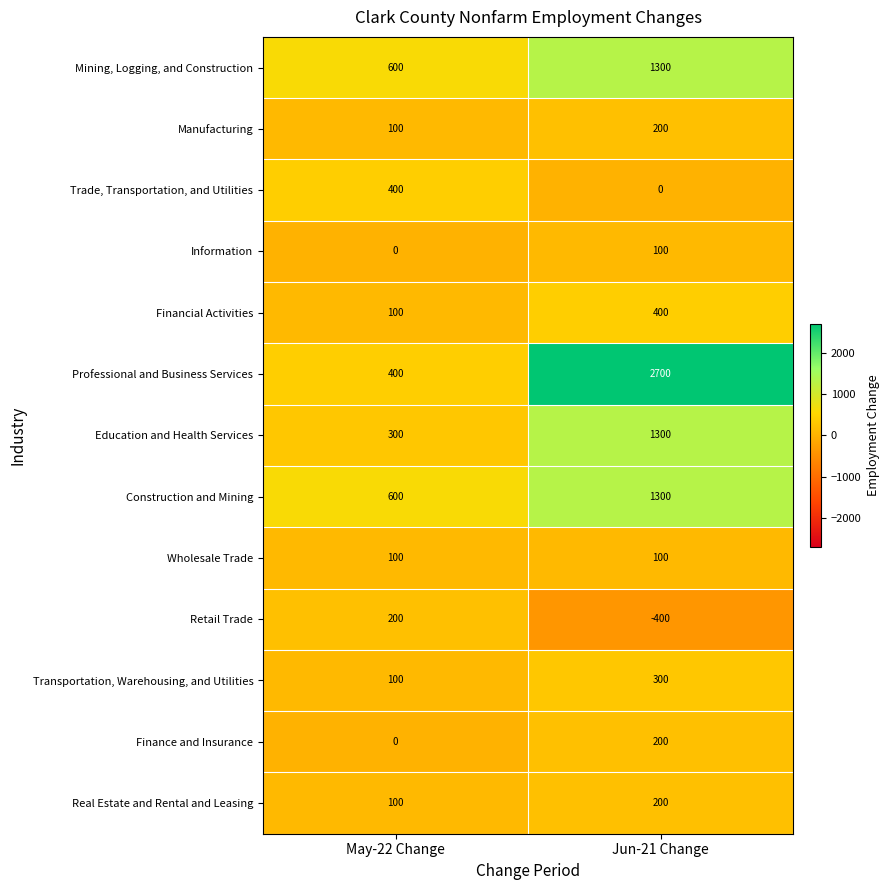

Which category has the highest value across all series?

Jun-21 Change